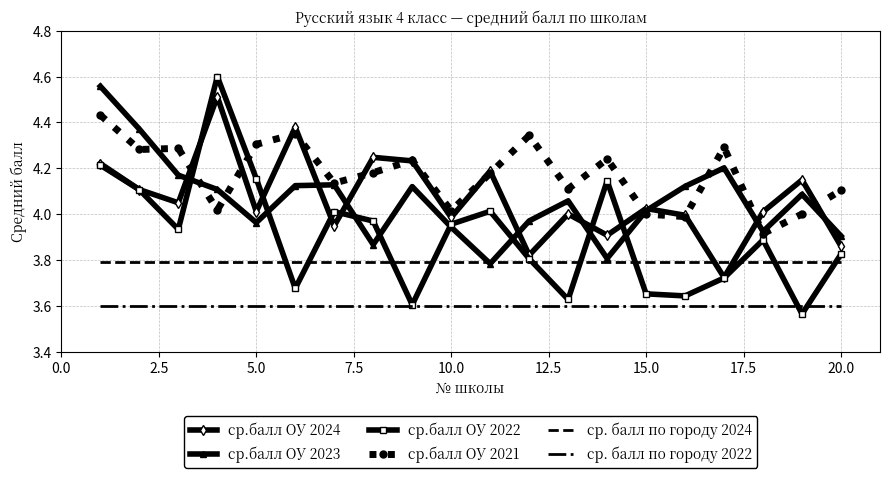

Which series has the widest spread of values?

ср.балл ОУ 2022